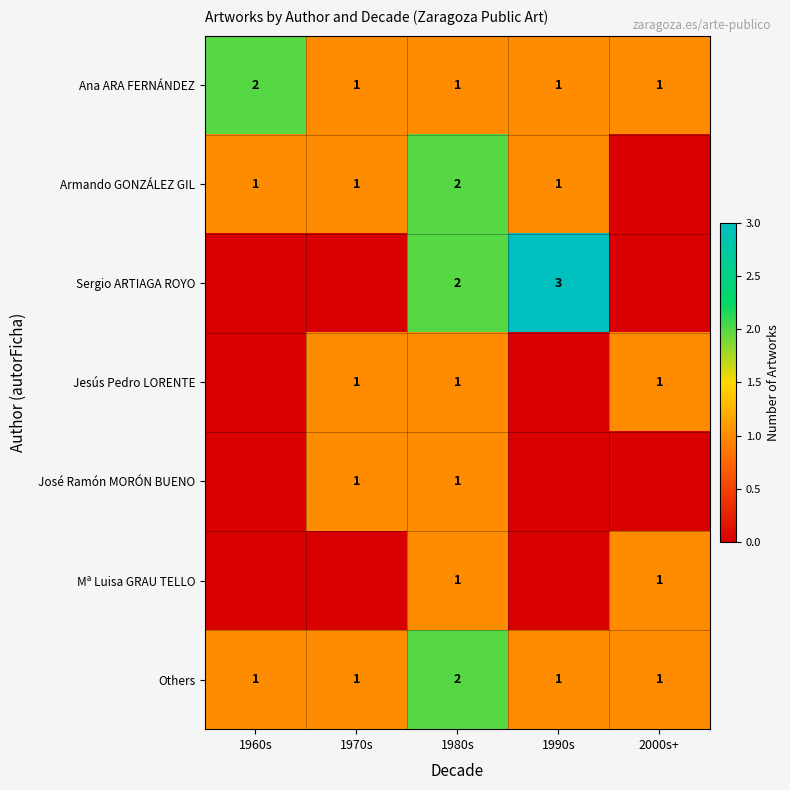

True or false: Others has a value of 2 at 1990s.

False